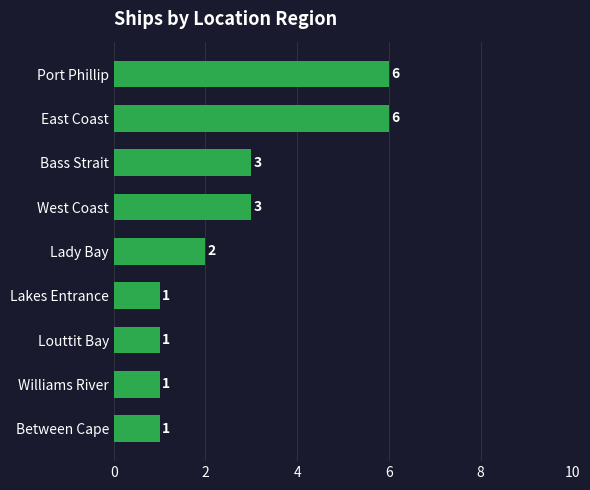

What is the average value?

3